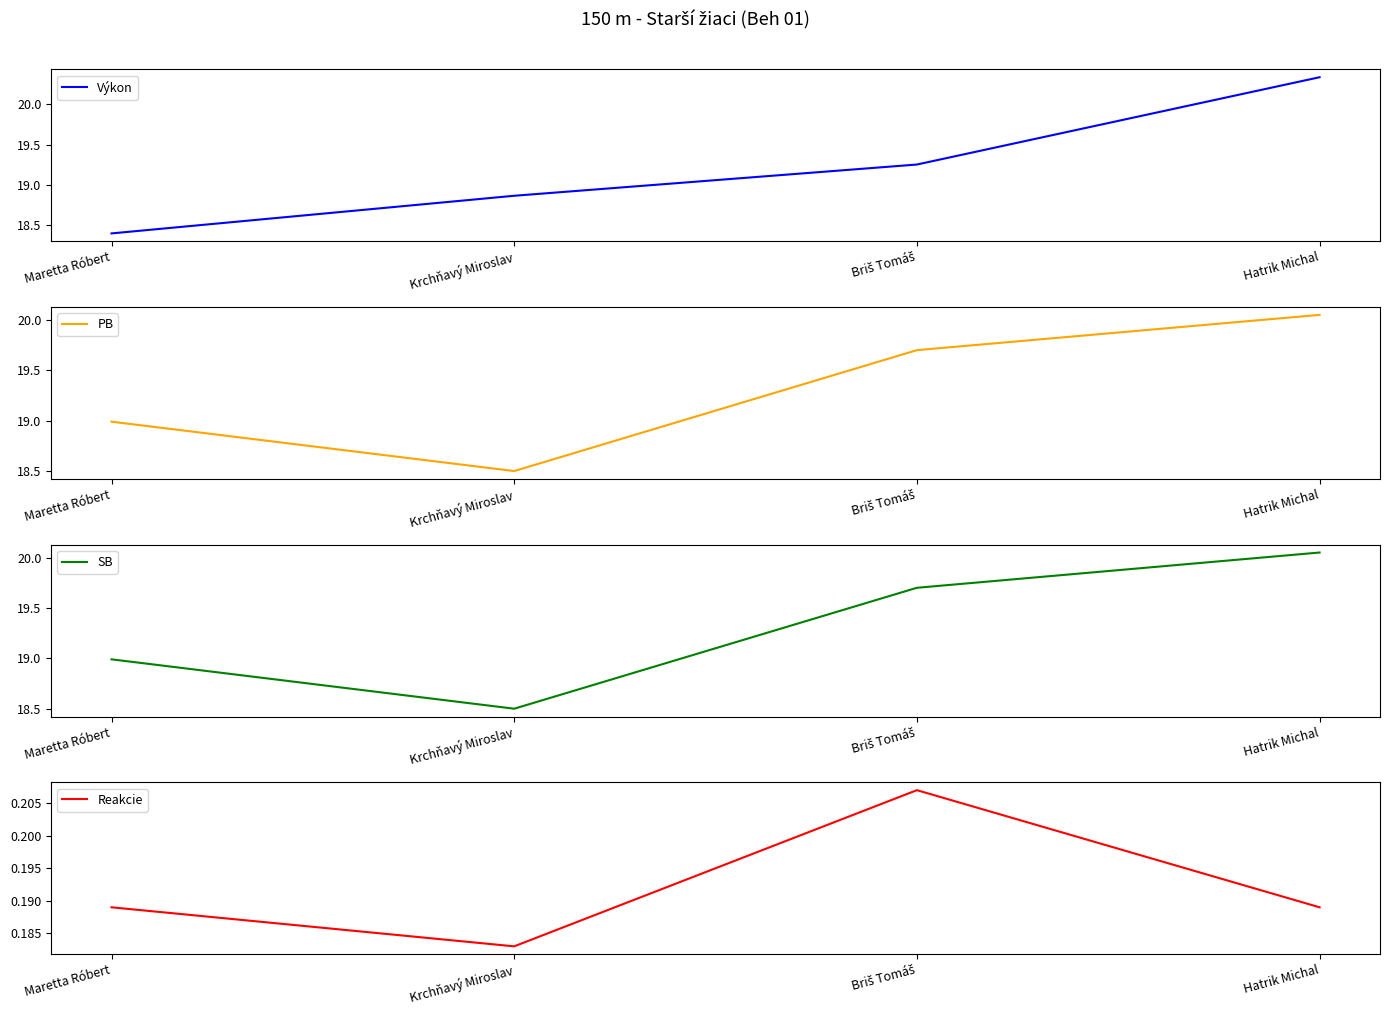

Rank the series by their maximum value, from lowest to highest.

Reakcie, PB, SB, Výkon